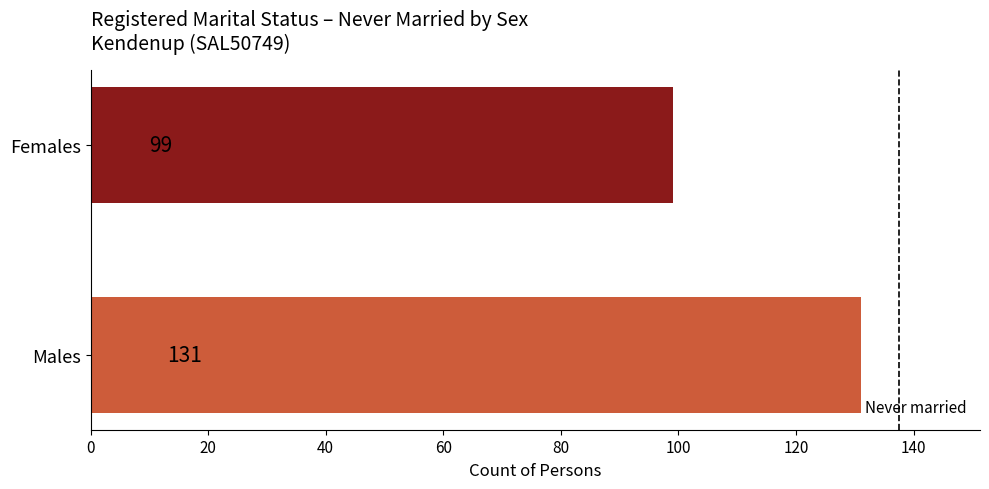

What is the average value?

115